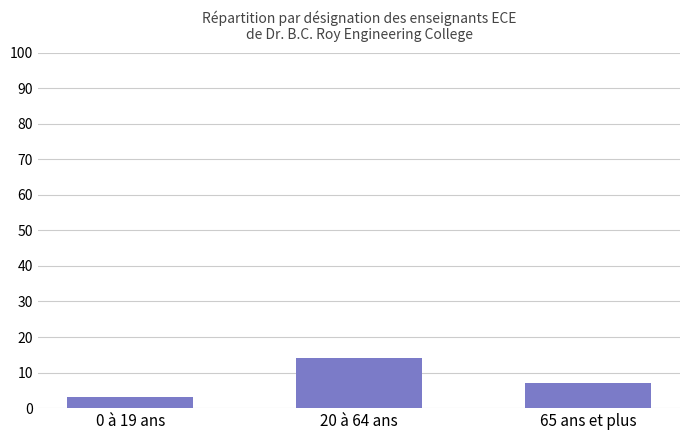

Between 20 à 64 ans and 65 ans et plus, which is larger?

20 à 64 ans